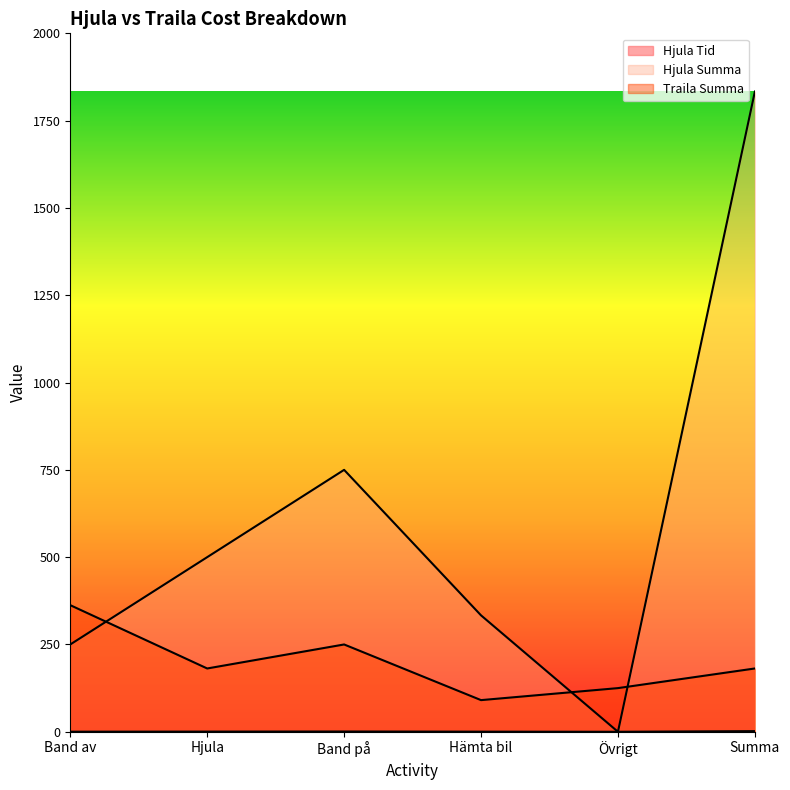

At how many categories does at least one series exceed 884?

1